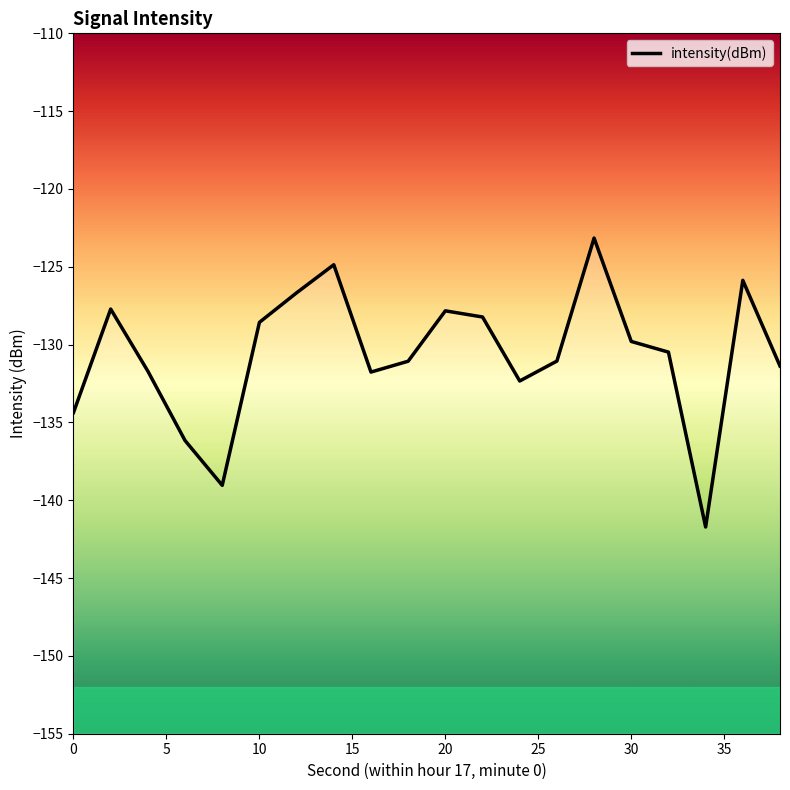

What is the smallest value displayed?

-141.7